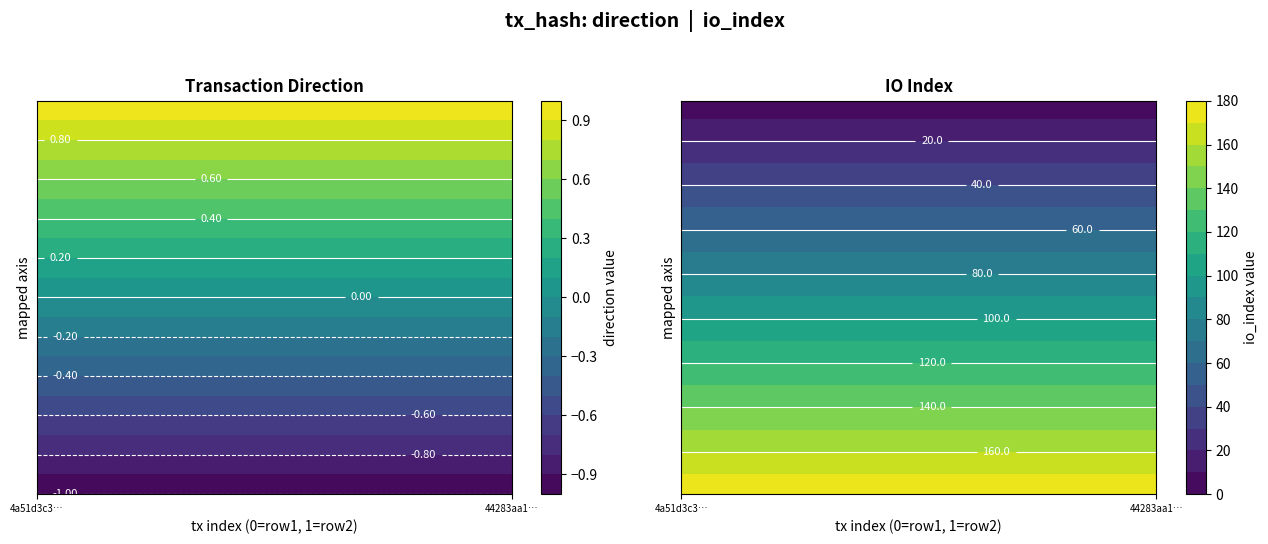

True or false: 4a51d3c3b4cb0f401cb15b5b61b54401a79657f has a value of -1 at 0.

True